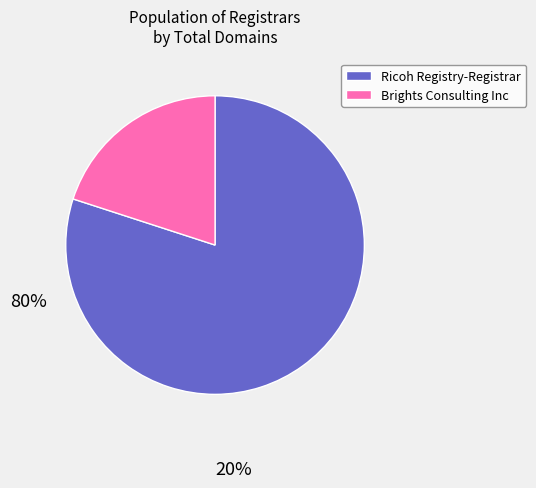

The Ricoh Registry-Registrar slice represents 80% of the pie. True or false?

True